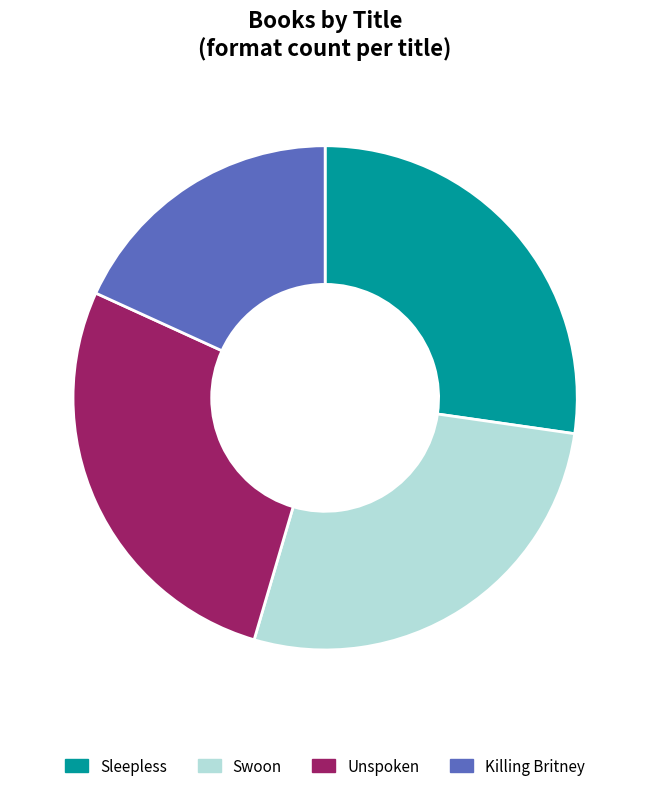

Is Sleepless the majority of the pie?

No